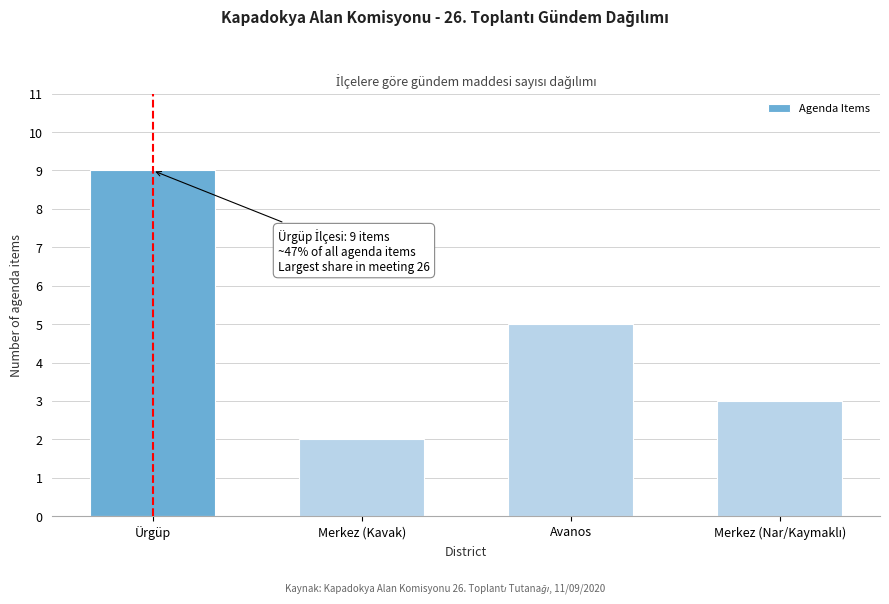

Reading left to right, list all the values displayed in this chart.

9	2	5	3